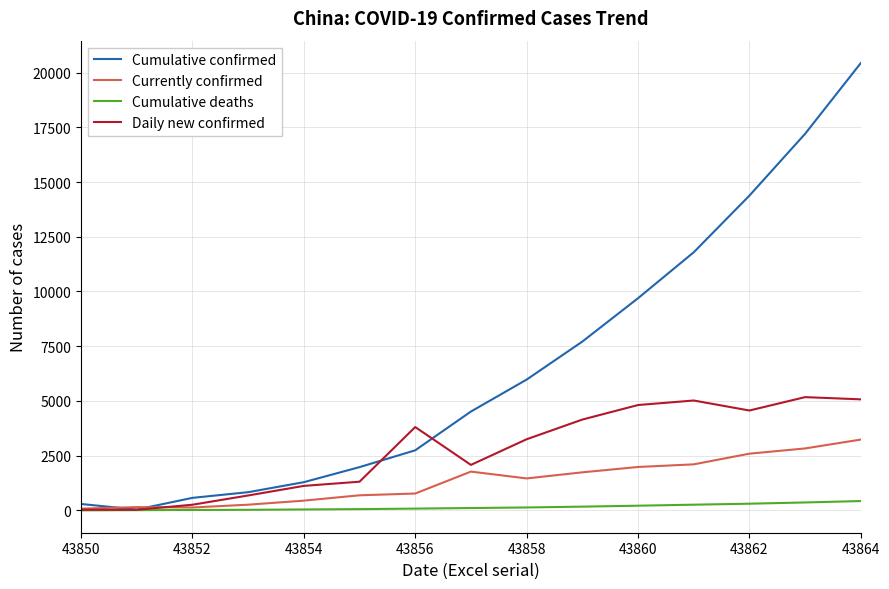

Which series has the largest total across all categories?

Cumulative confirmed